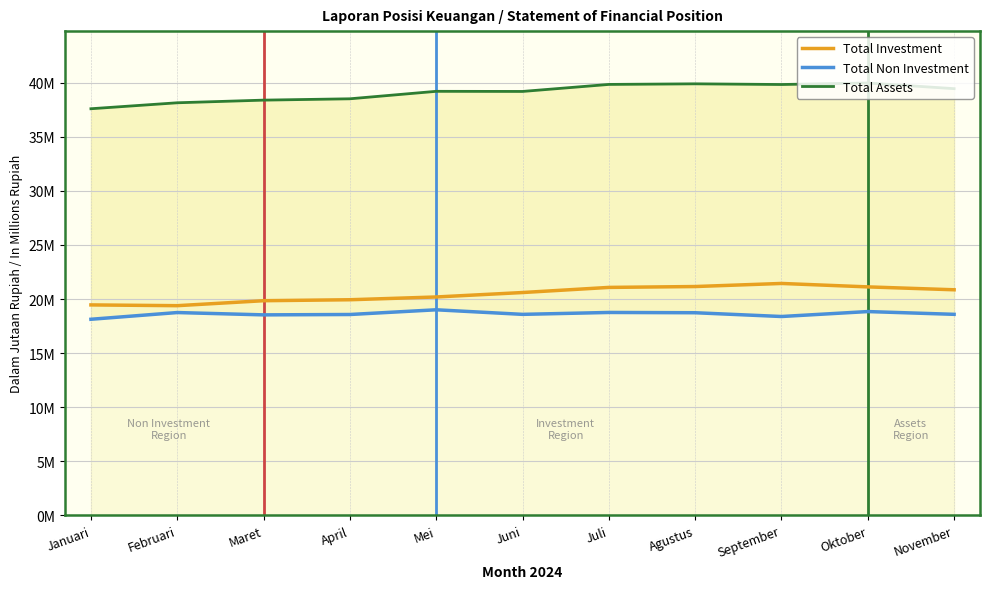

How many lines are shown in the chart?

3